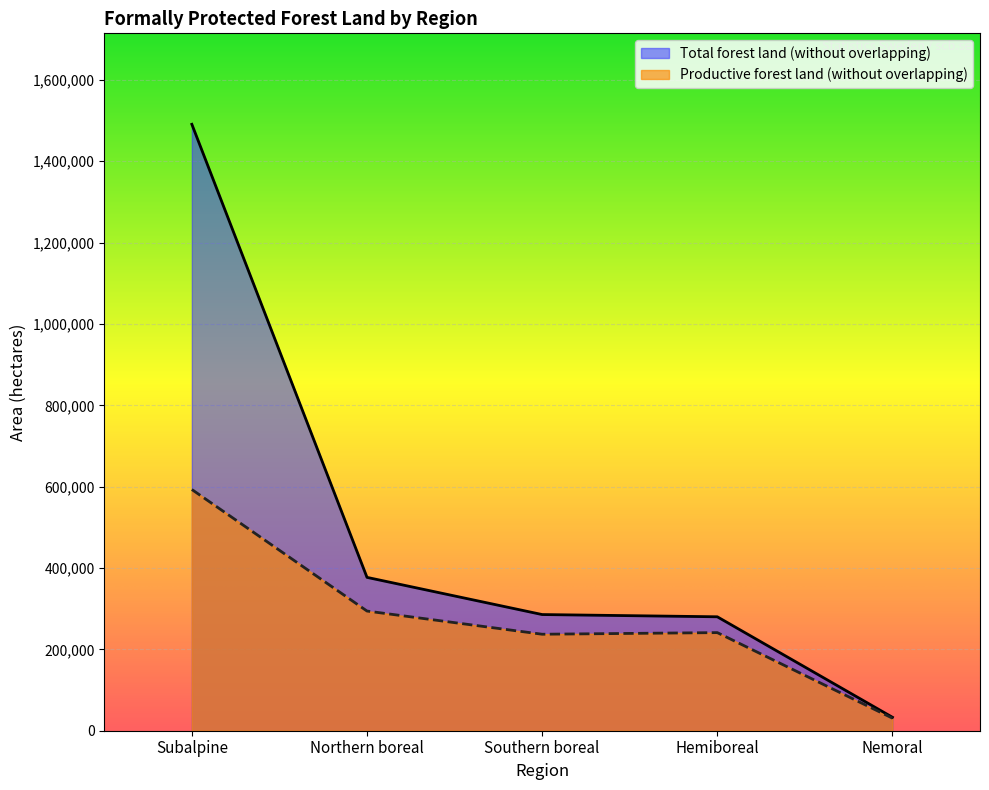

Where is the data nearest to the value 761950?

Northern boreal